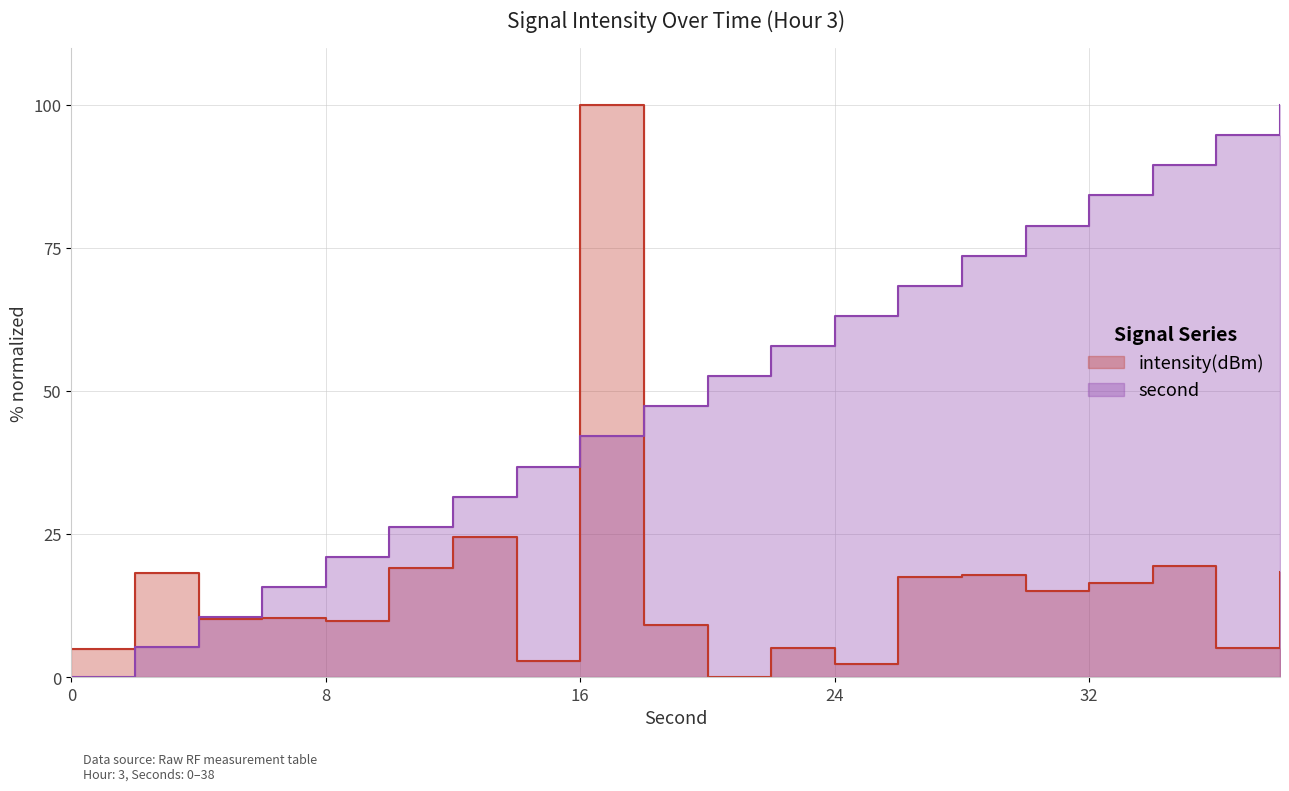

True or false: intensity(dBm) and second_scaled intersect in this chart.

True